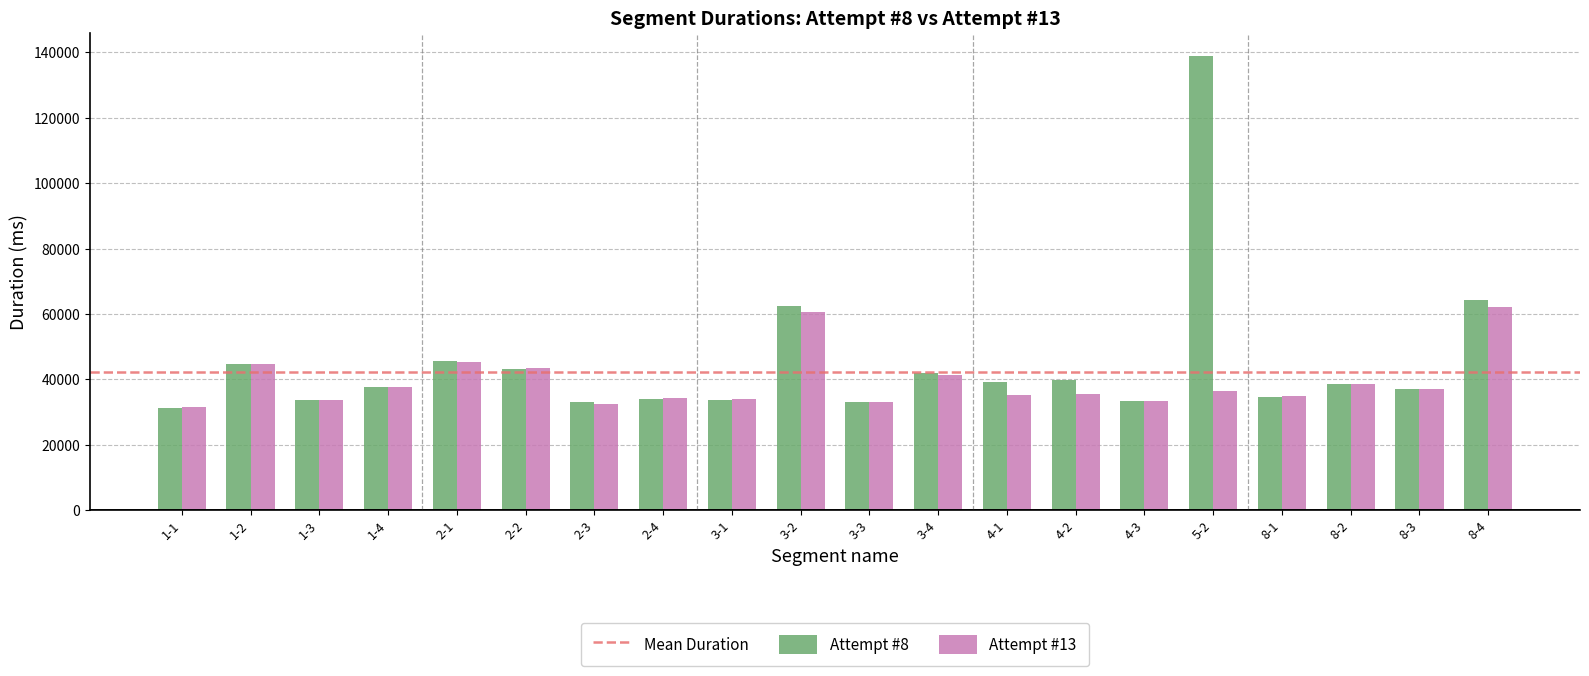

What is the minimum value shown in the chart?

31116